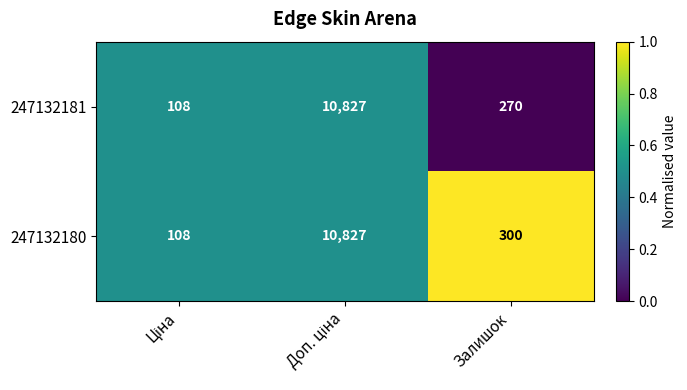

Which series has the largest total across all categories?

247132180